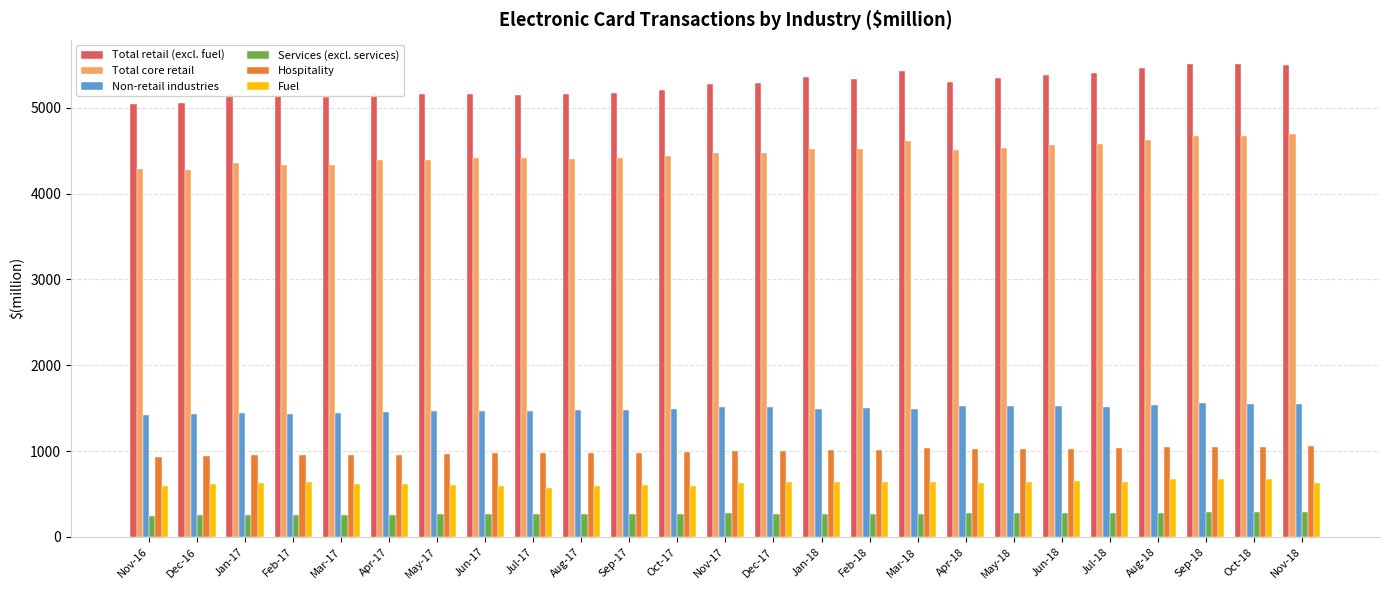

What is the difference between the second highest and second lowest values in the Fuel series?

82